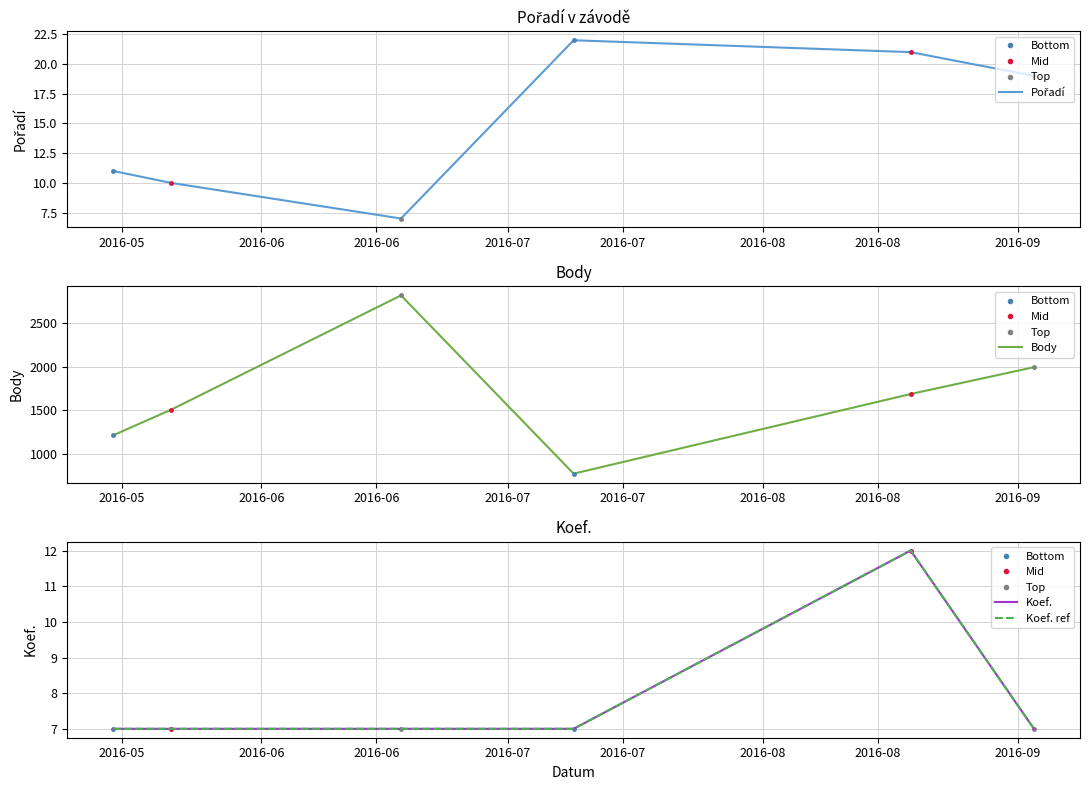

At 2016-05, list the series in order from largest to smallest.

Body, Pořadí, Koef., Koef. ref